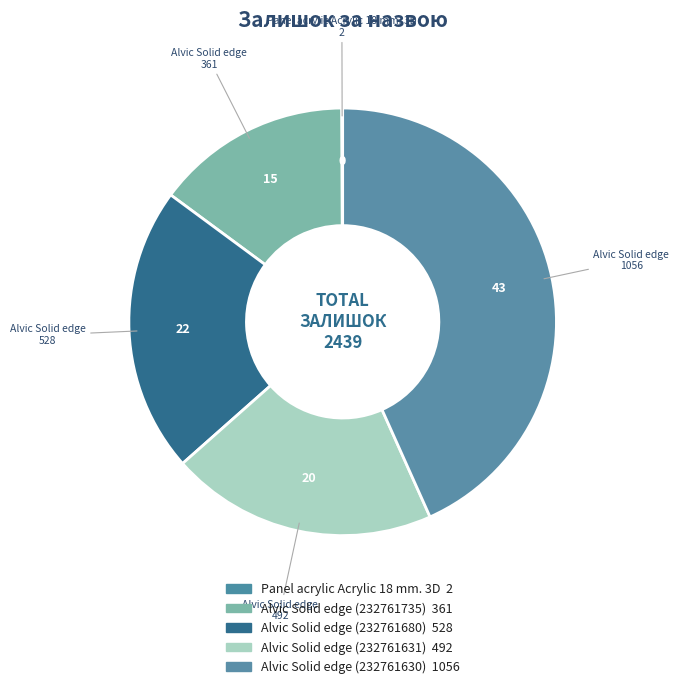

True or false: Alvic Solid edge (232761680) accounts for 22% of the total.

True